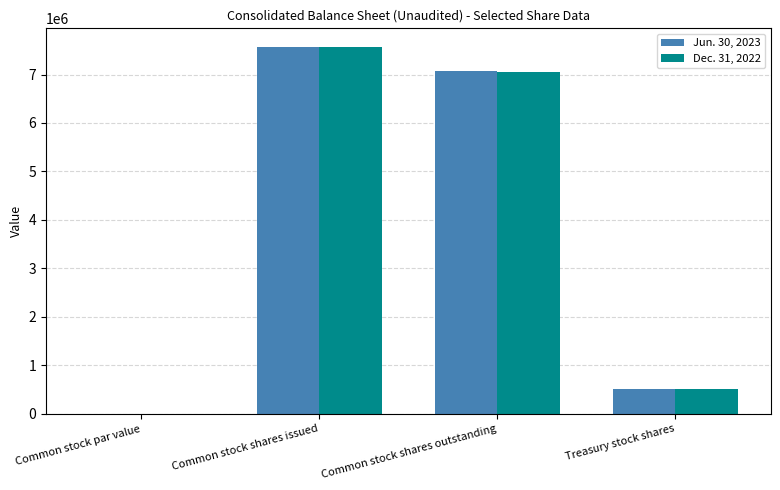

The value of Dec. 31, 2022 at Common stock par value is 5.5. True or false?

True